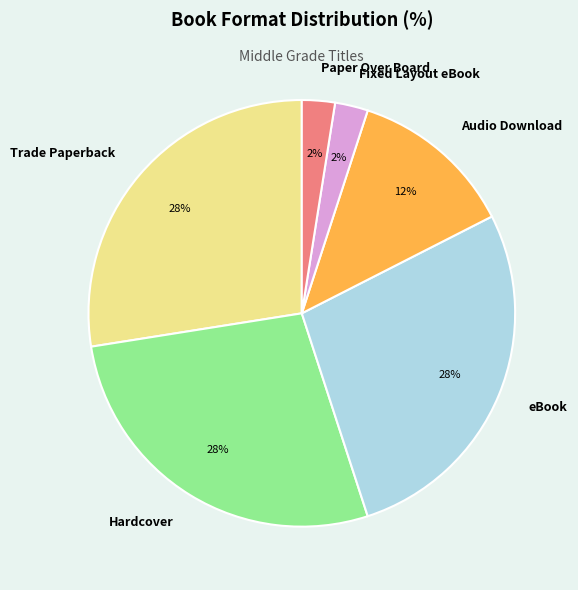

How many slices are in this pie chart?

6